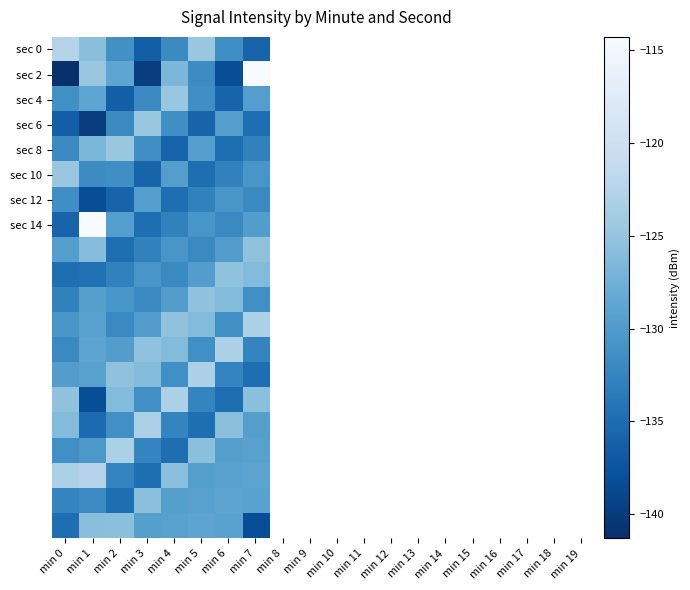

What is the minimum value shown in the chart?

-141.3